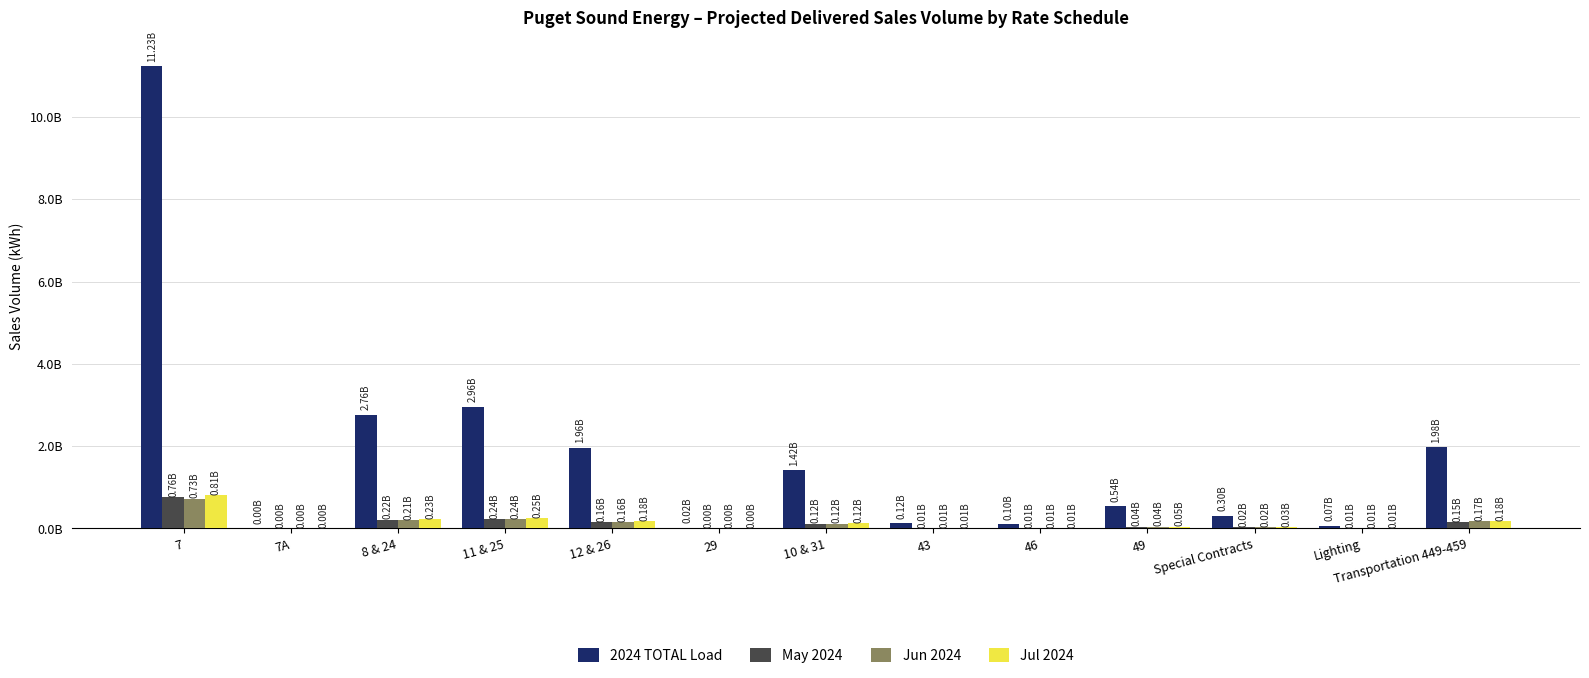

Which series has the largest total across all categories?

2024 TOTAL Load